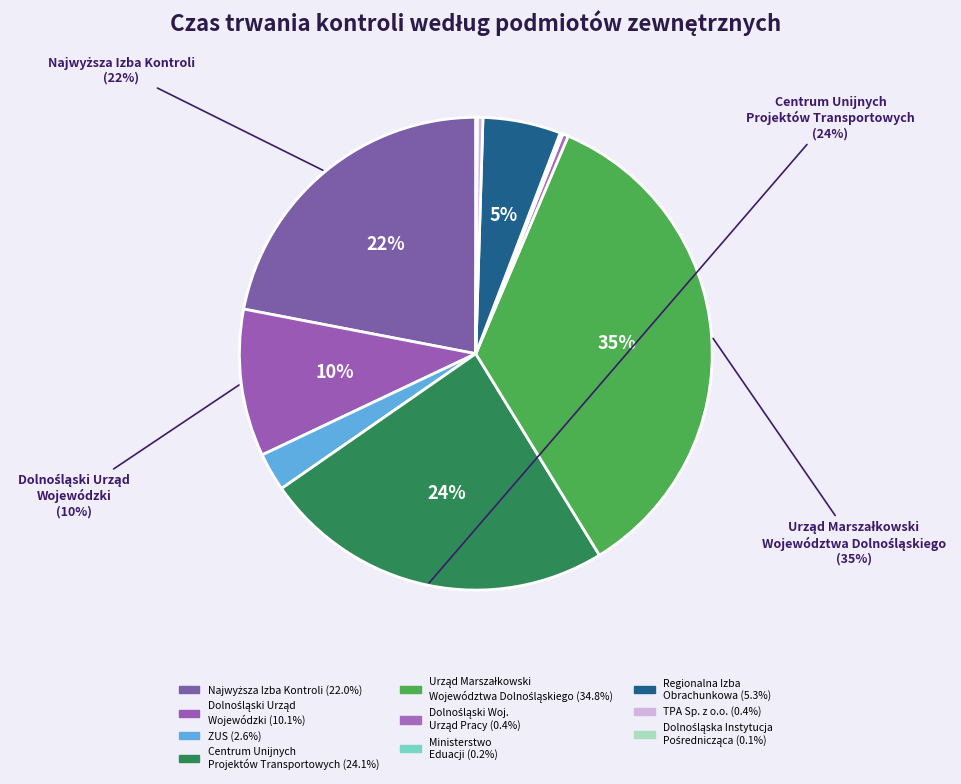

To the nearest percent, what is the difference between the largest and smallest slice percentages?

35%